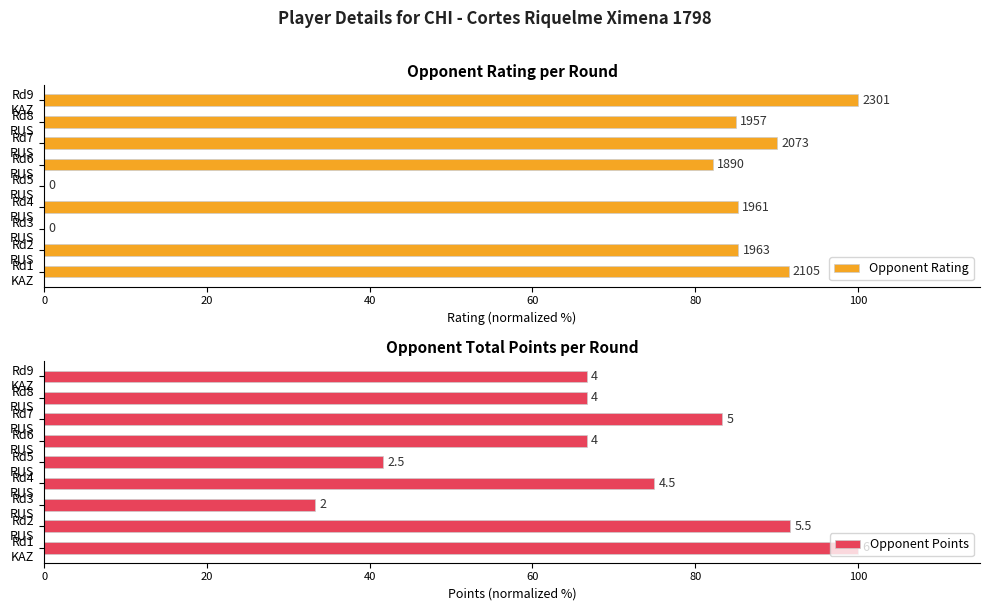

What is the difference between the highest and lowest values at Rd2 RUS?

6.4